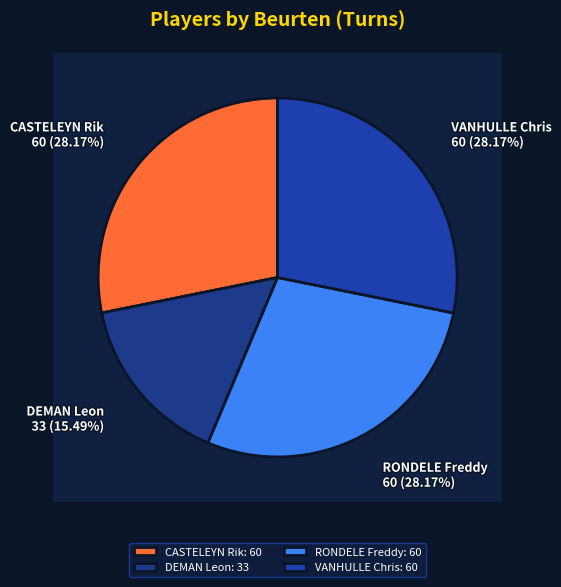

To the nearest percent, what is the difference between the largest and smallest slice percentages?

13%